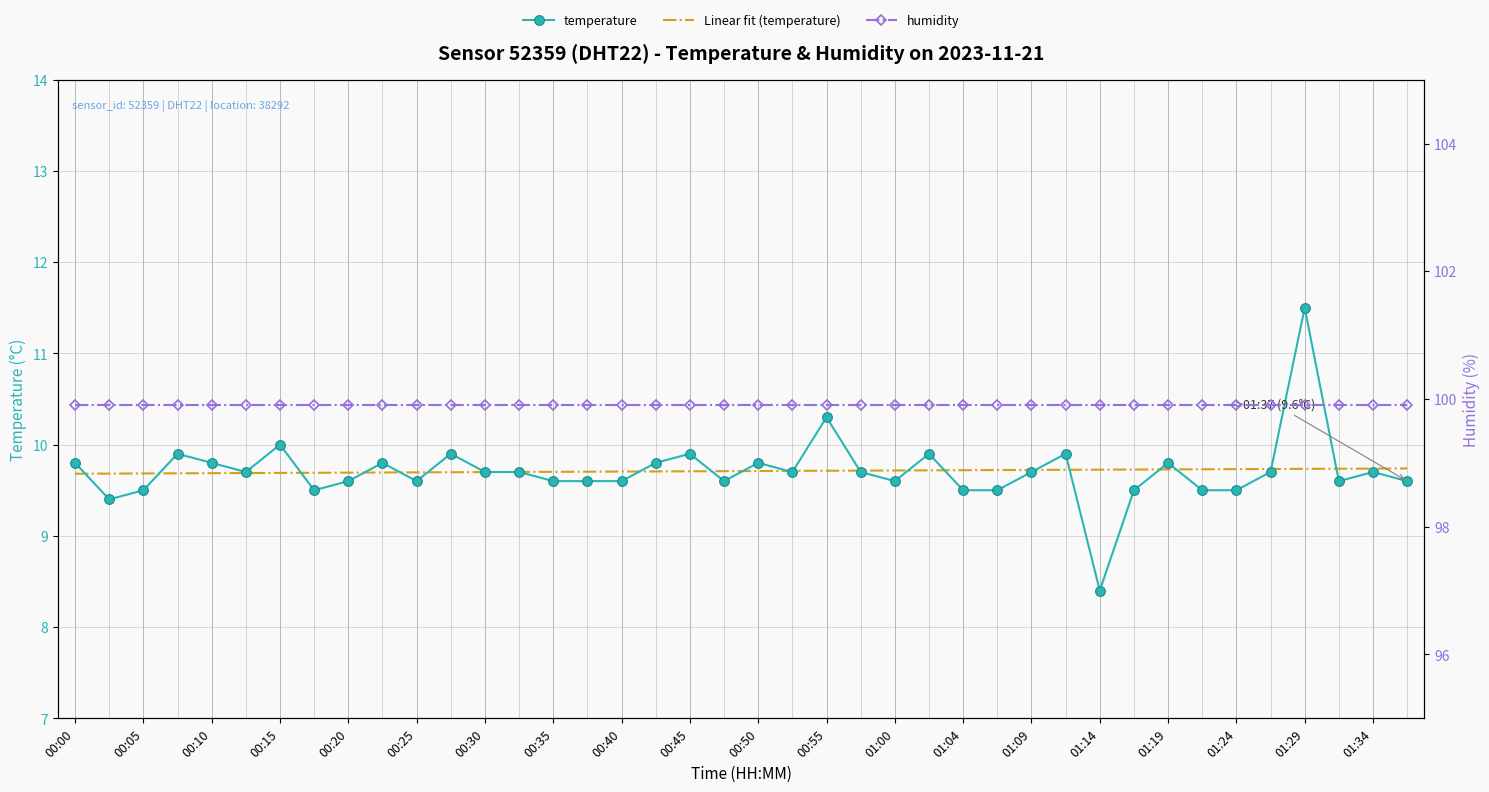

Reading left to right, transcribe all the data shown in this chart.

9.8	9.4	9.5	9.9	9.8	9.7	10.0	9.5	9.6	9.8	9.6	9.9	9.7	9.7	9.6	9.6	9.6	9.8	9.9	9.6	9.8	9.7	10.3	9.7	9.6	9.9	9.5	9.5	9.7	9.9	8.4	9.5	9.8	9.5	9.5	9.7	11.5	9.6	9.7	9.6